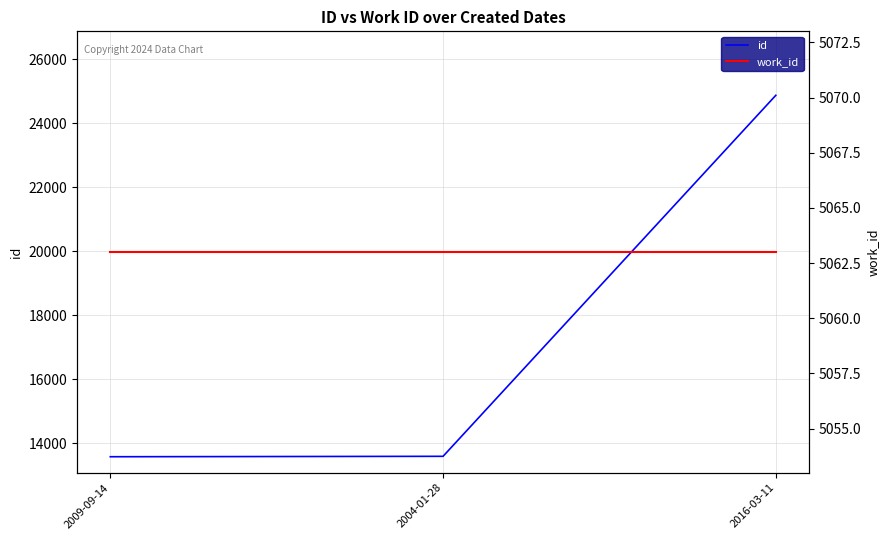

What is the maximum value for work_id?

5063